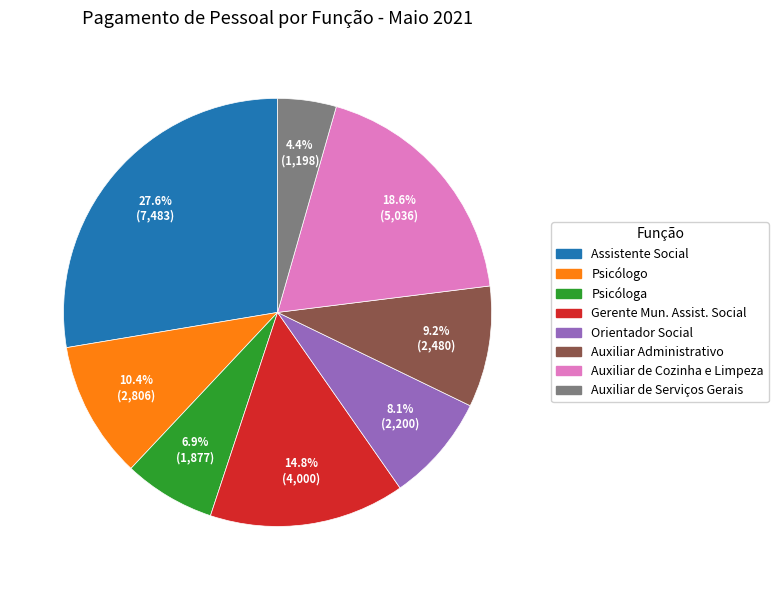

What is the total percentage of Psicólogo and Assistente Social?

38.0%